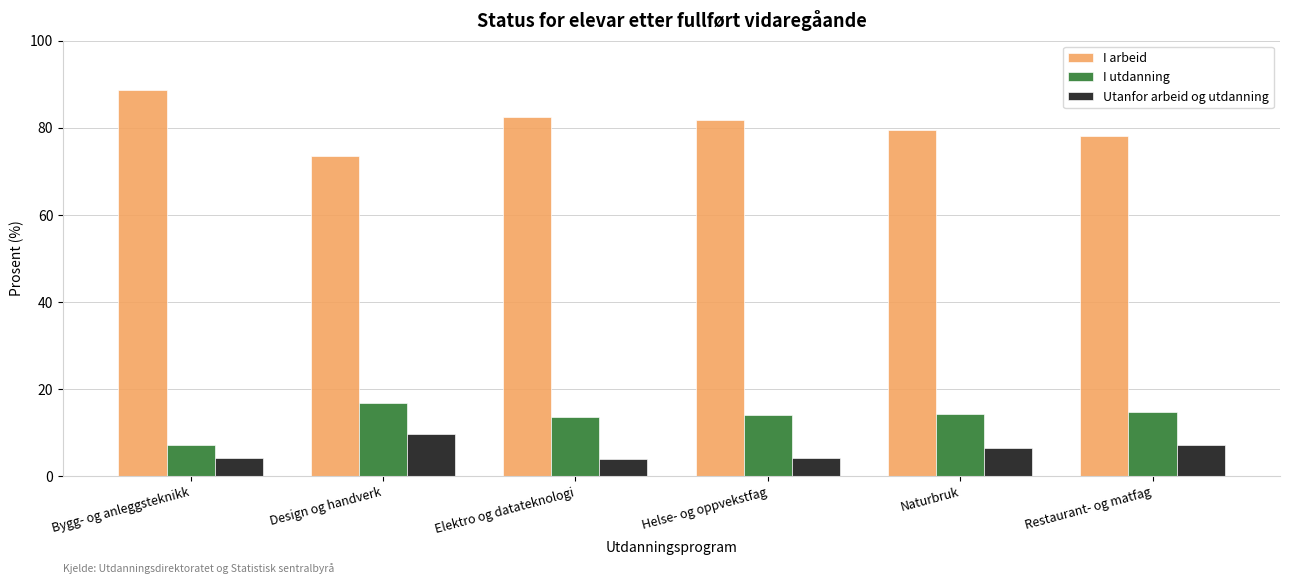

Rank the series at Design og handverk from highest to lowest value.

I arbeid, I utdanning, Utanfor arbeid og utdanning